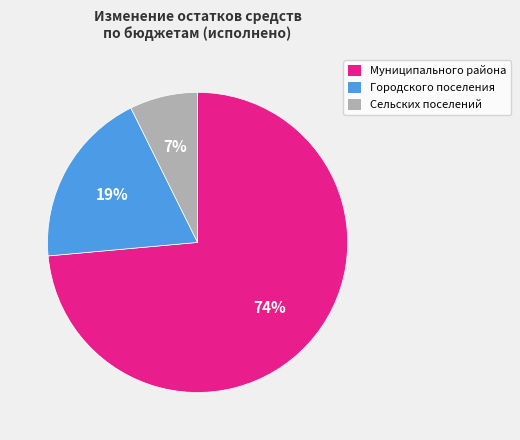

To the nearest percent, what is the average slice percentage?

33%